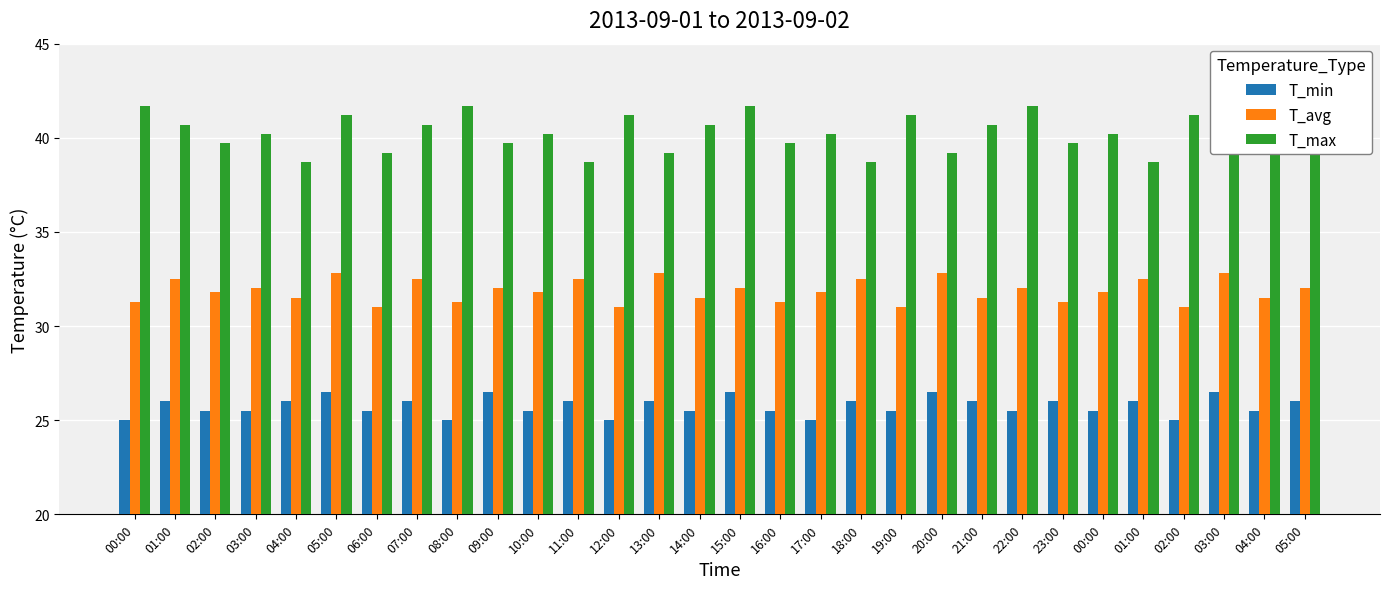

What is the minimum value for T_max?

38.7